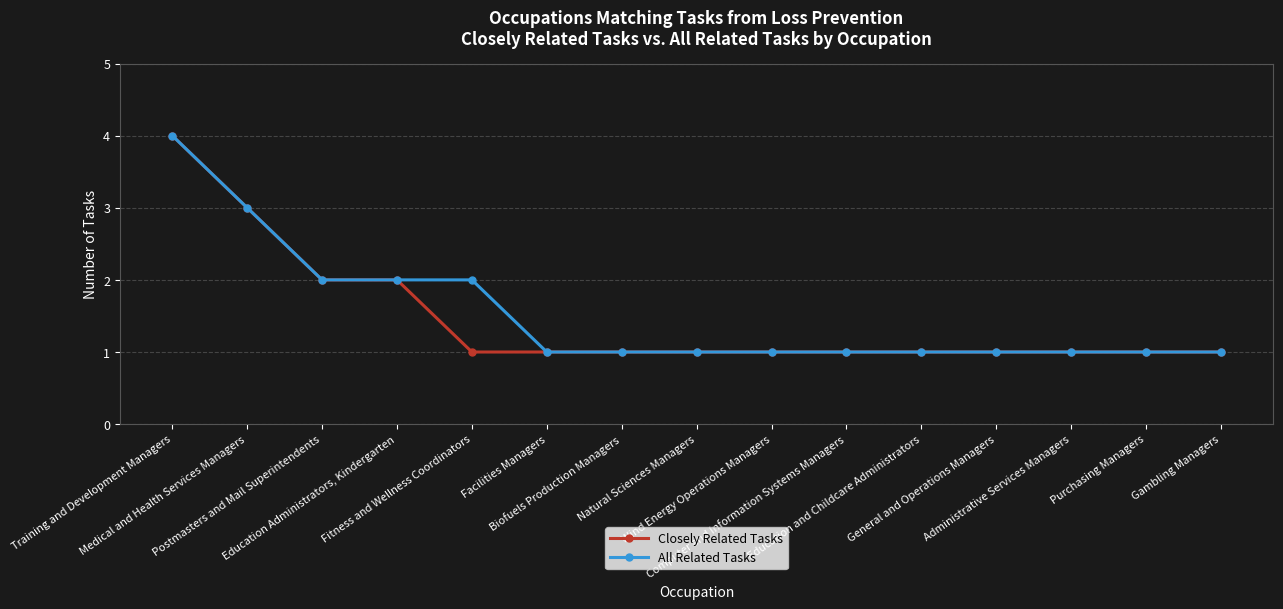

What is the smallest value displayed?

1